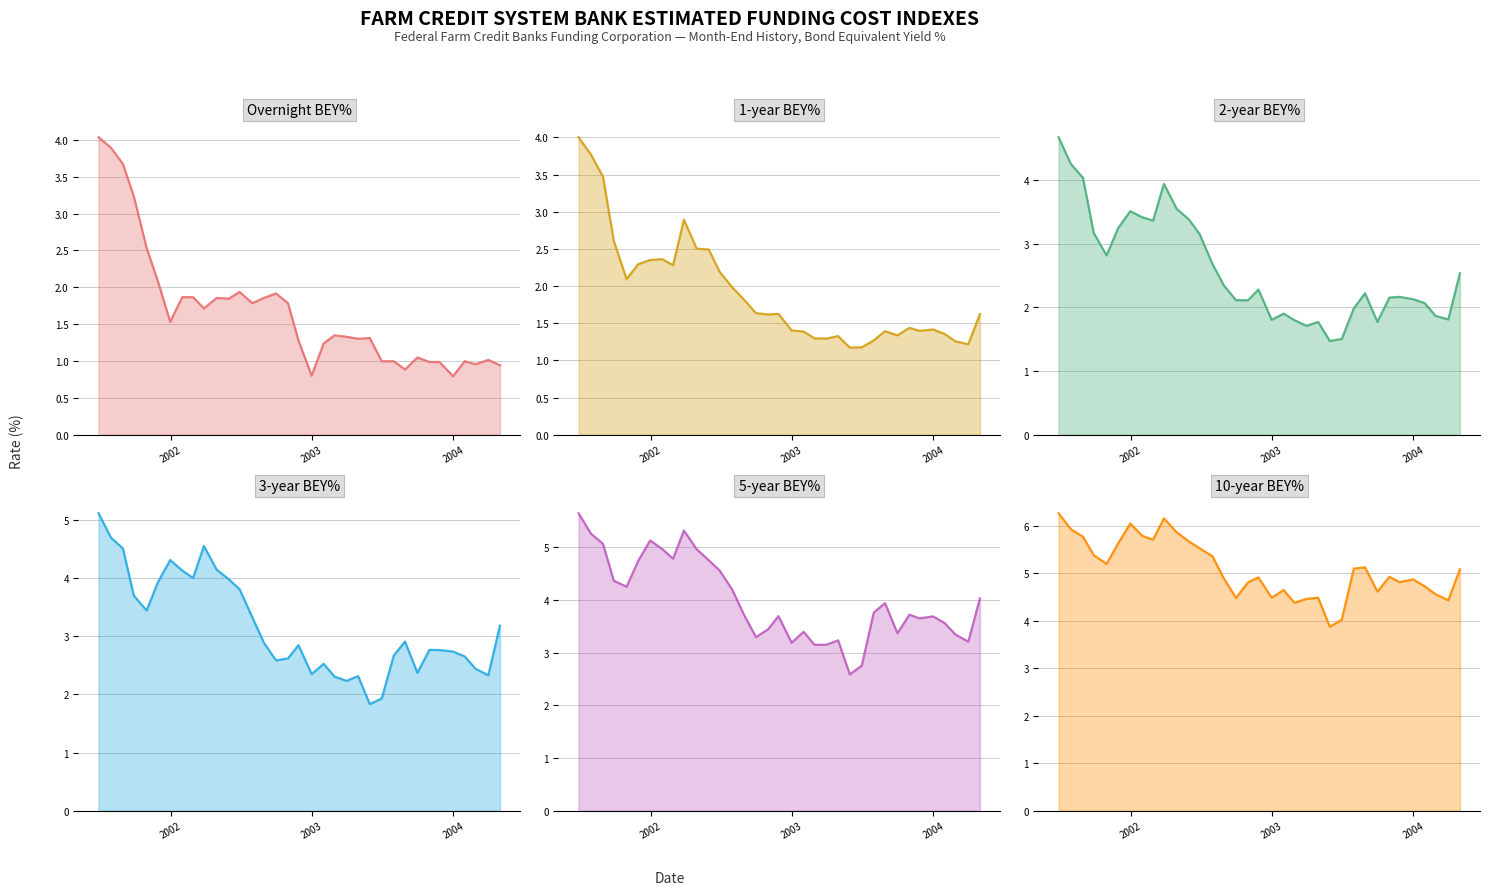

True or false: 1-year BEY% and 2-year BEY% cross at least once.

False